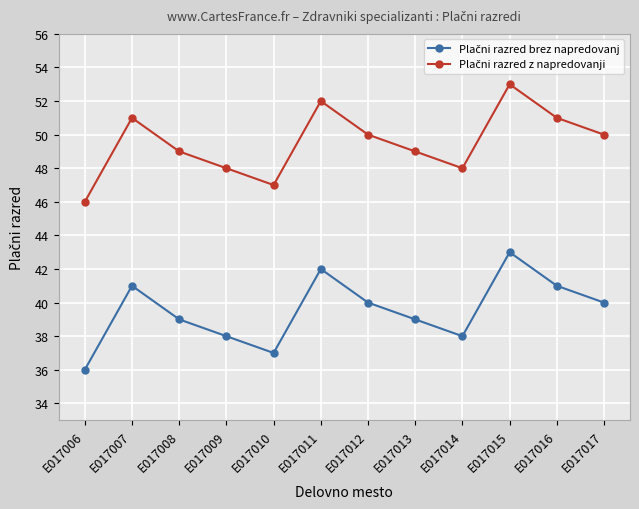

Which label corresponds to the largest value in the chart?

E017015